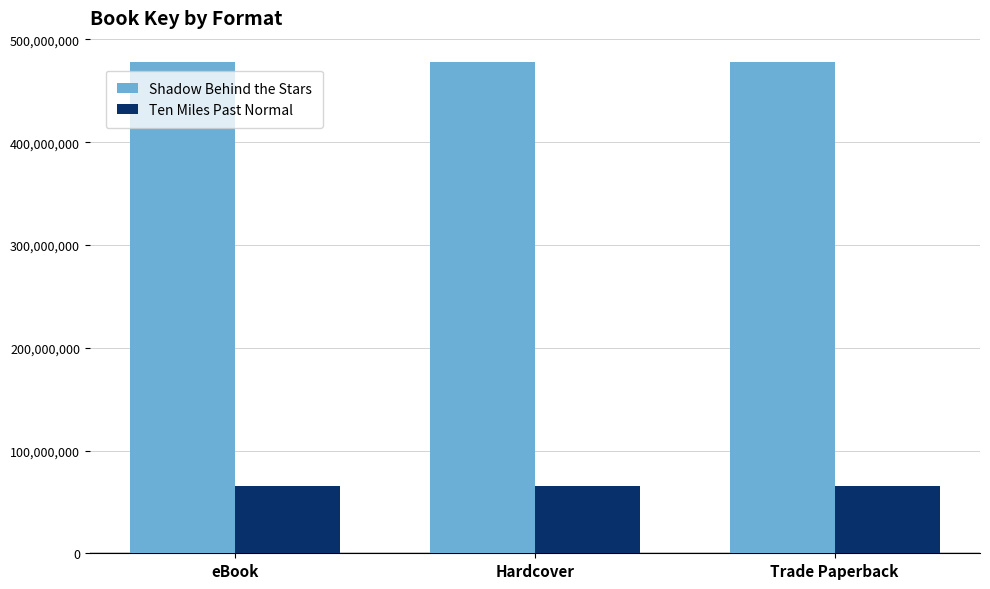

Reading left to right, what are all the values shown in this chart?

Shadow Behind the Stars: 477664435	477664435	477664435
Ten Miles Past Normal: 65942651	65942651	65942651